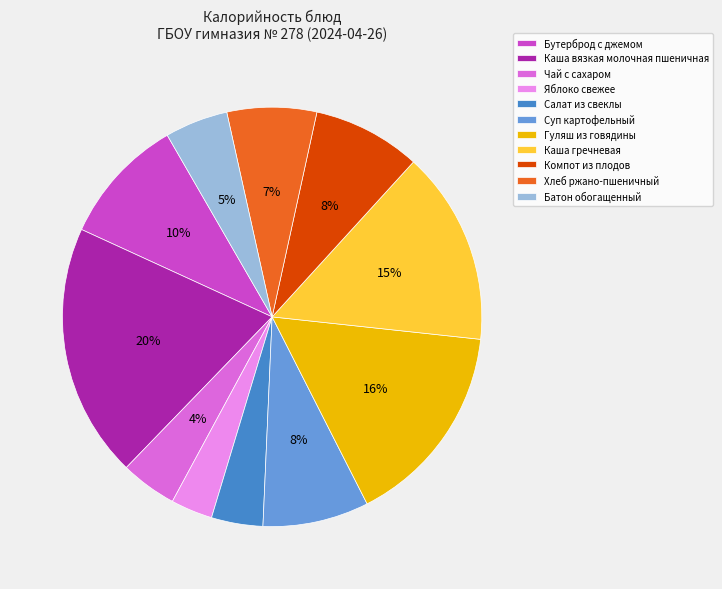

To the nearest percent, what portion does Каша вязкая молочная пшеничная represent?

20%